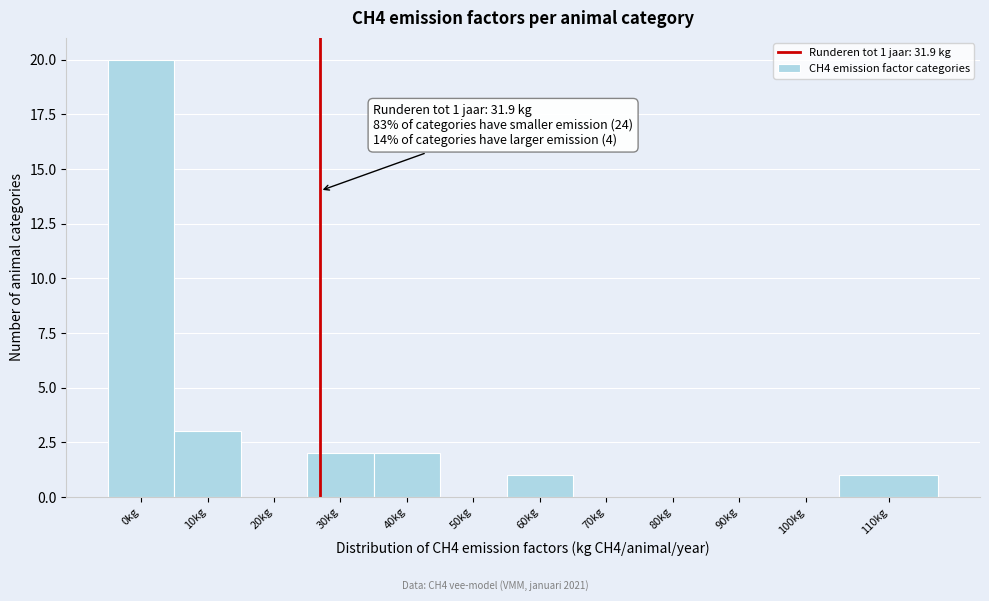

Reading right to left, extract all data points from this chart.

110kg=1	100kg=0	90kg=0	80kg=0	70kg=0	60kg=1	50kg=0	40kg=2	30kg=2	20kg=0	10kg=3	0kg=20